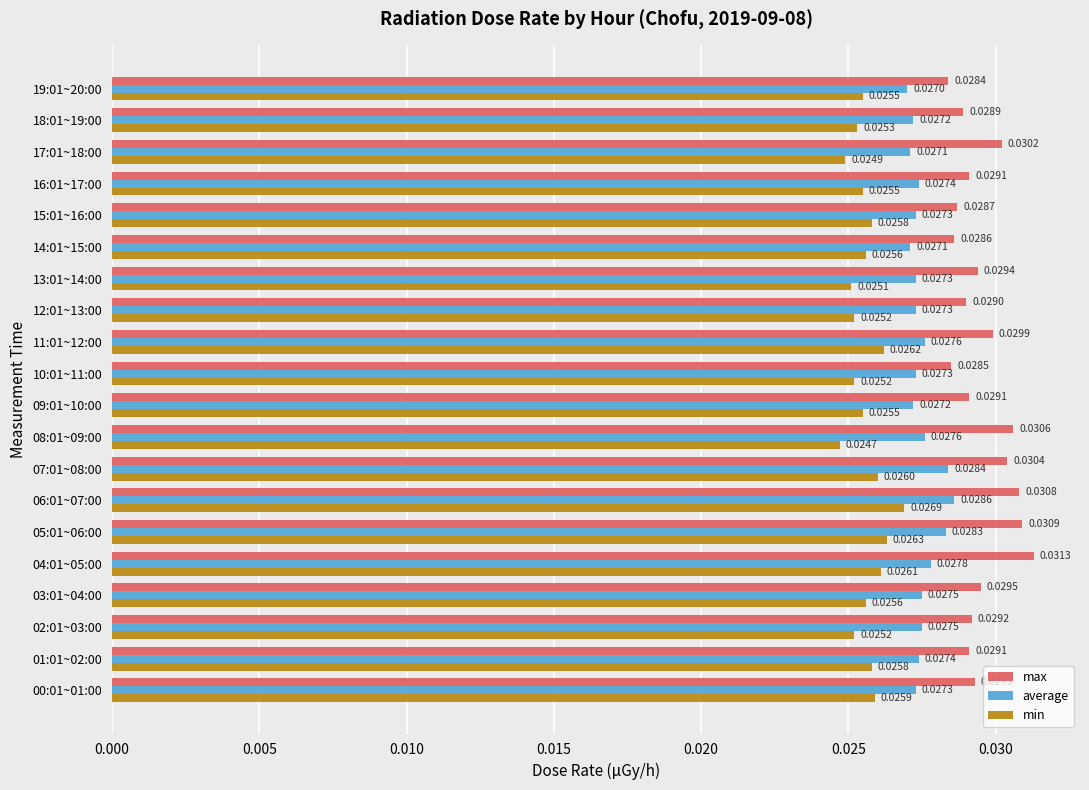

At how many categories does at least one series exceed 0?

20